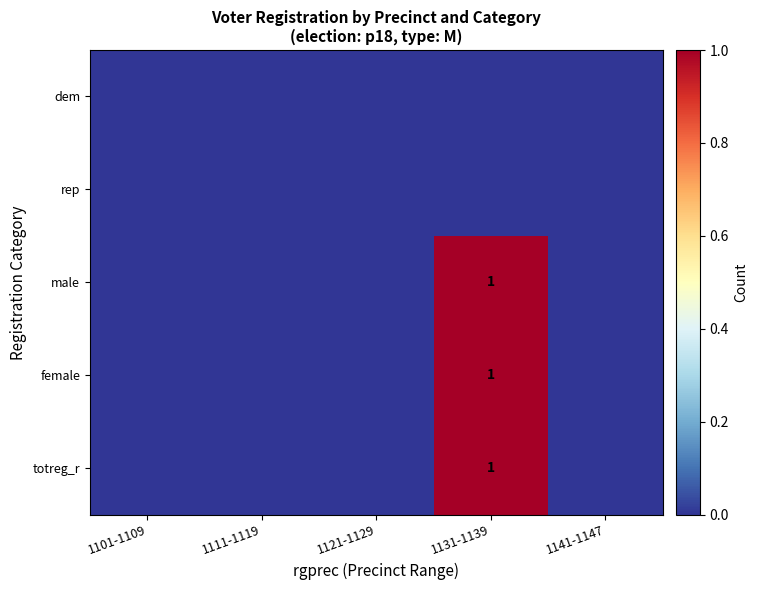

Is it true that totreg_r equals 1 at 1131-1139?

True